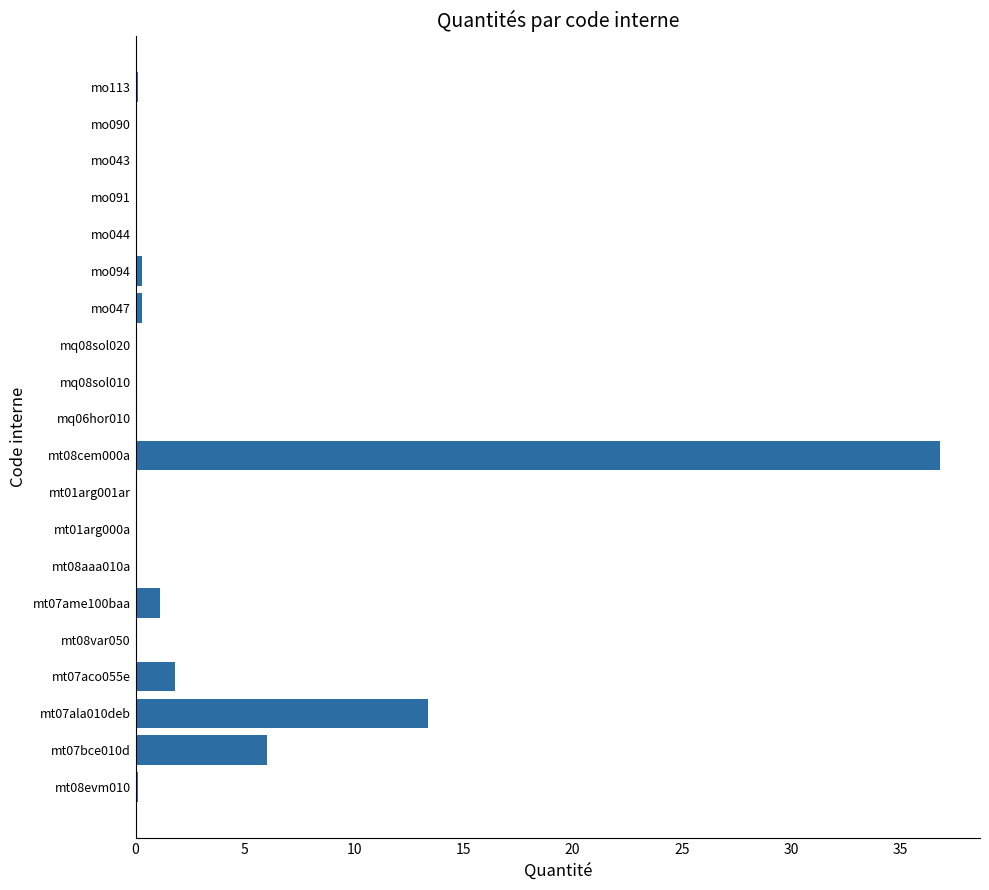

Where is the data nearest to the value 18?

mt07ala010deb